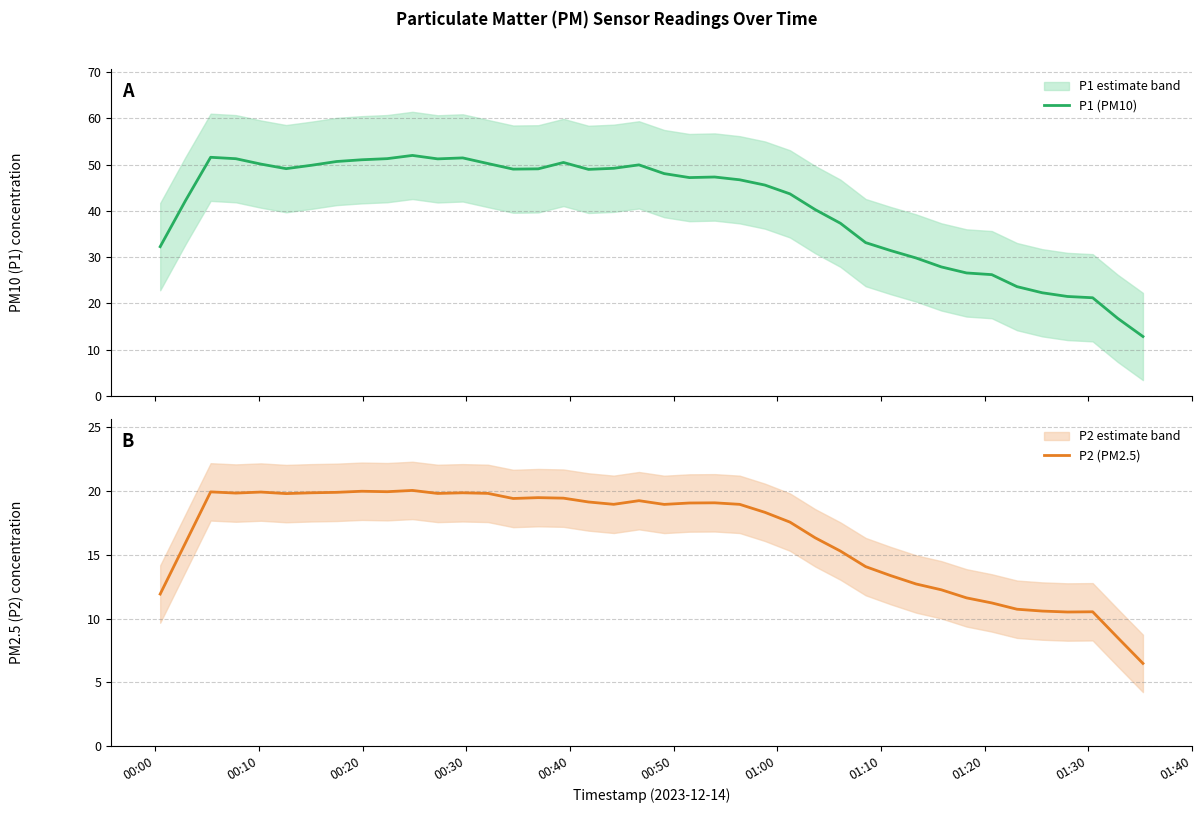

What is the minimum value for P1 (PM10)?

12.9